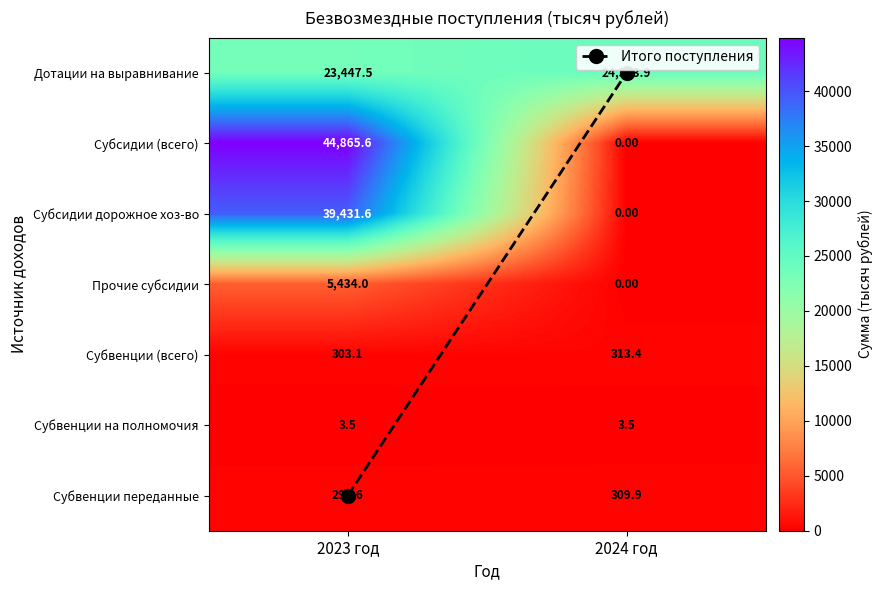

At which category is the sum across all series the highest?

2023 год